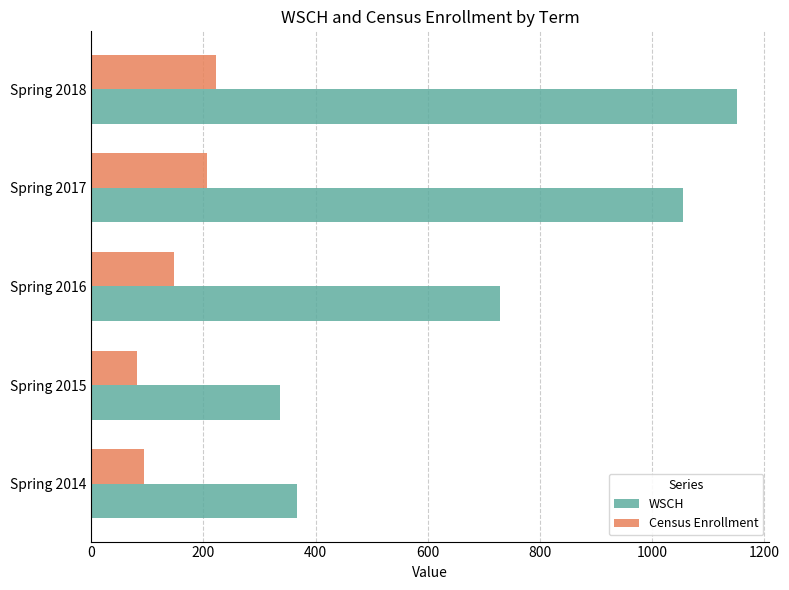

Which series has the widest spread of values?

WSCH